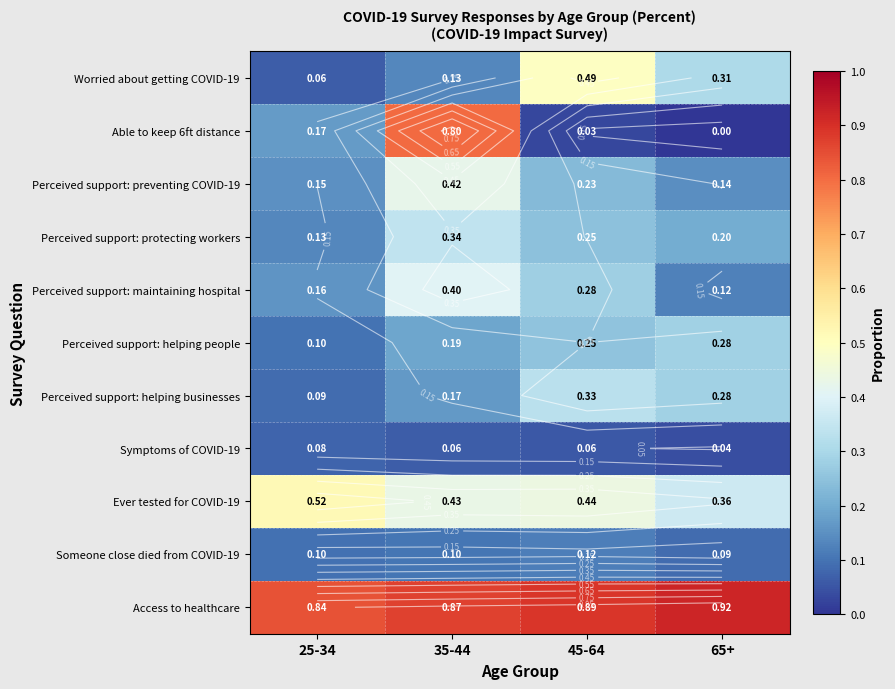

At how many categories does at least one series exceed 0?

4